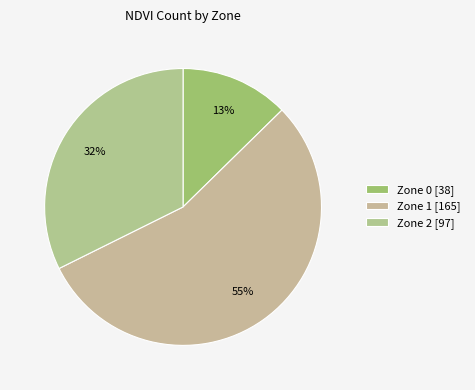

Count the number of slices in the pie.

3